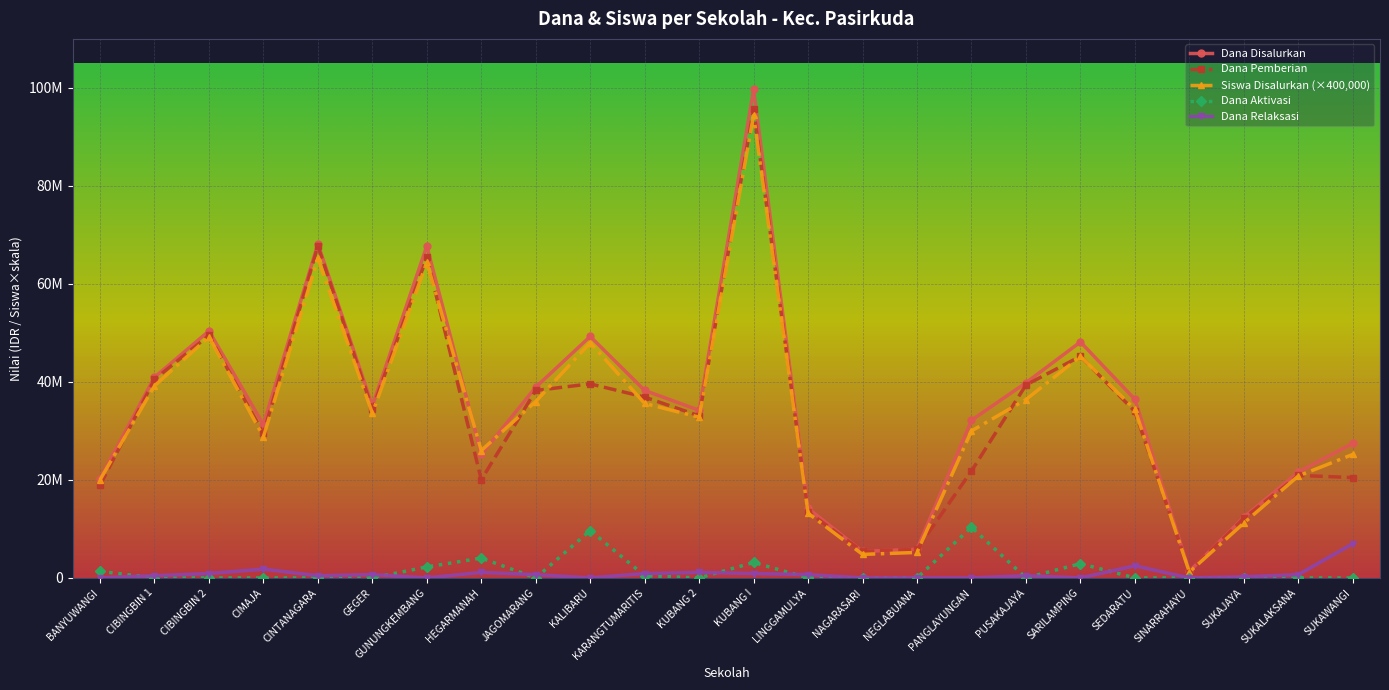

Does the chart have visible grid lines?

Yes